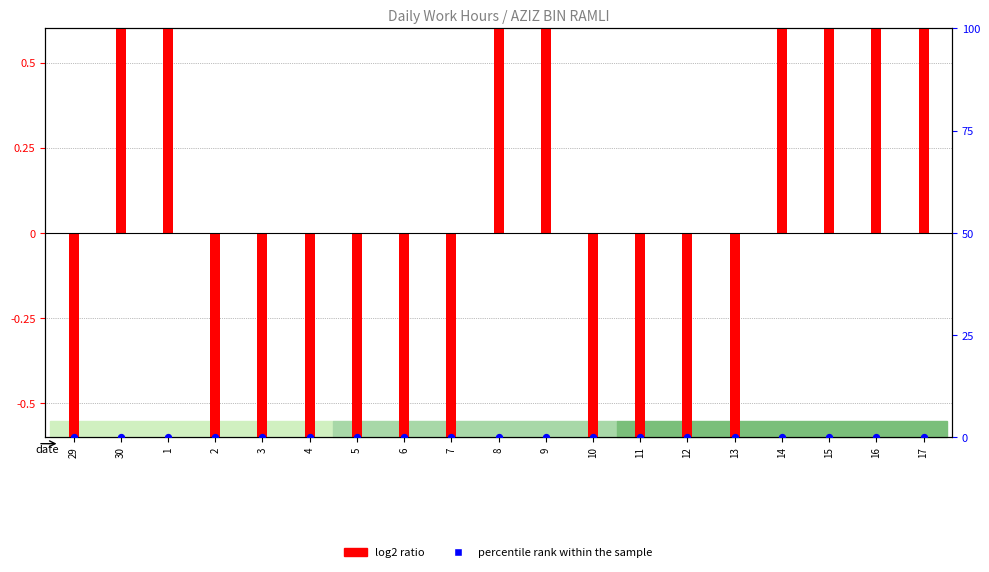

What is the total value across all series at 15?

1.9